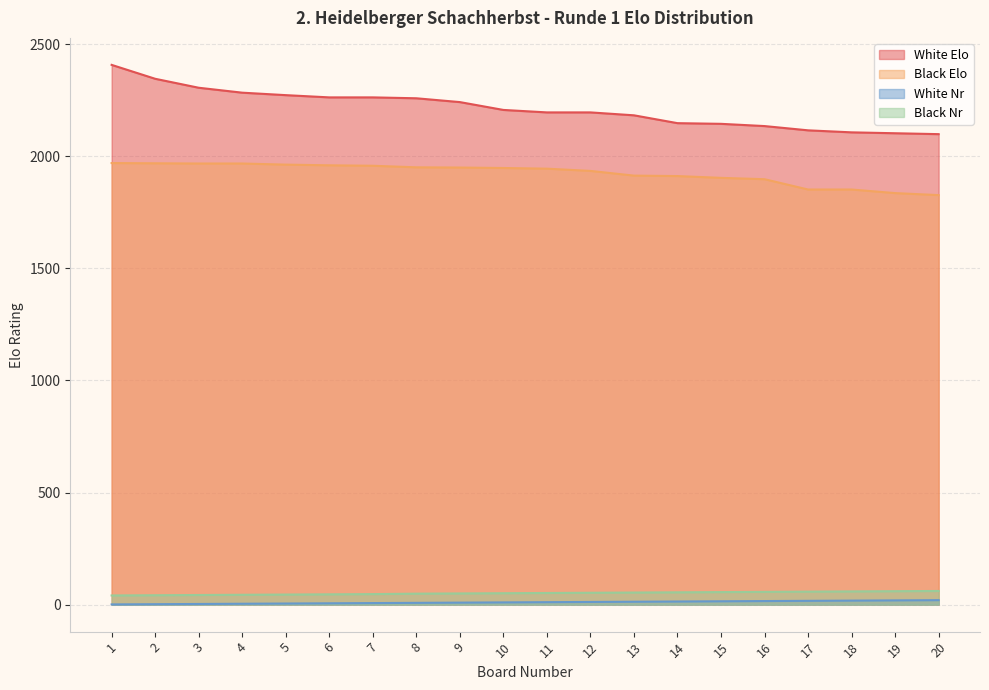

At which label does White Nr first exceed 11?

12